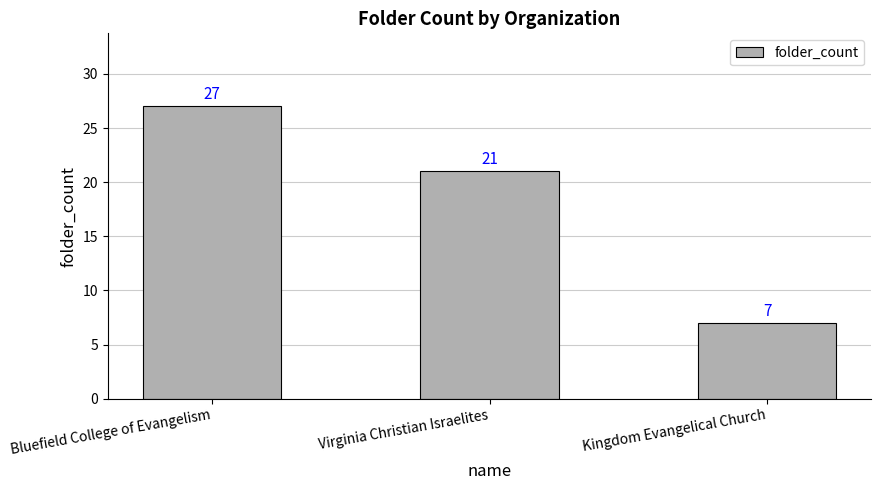

What is the label of the 2nd bar from the right?

Virginia Christian Israelites